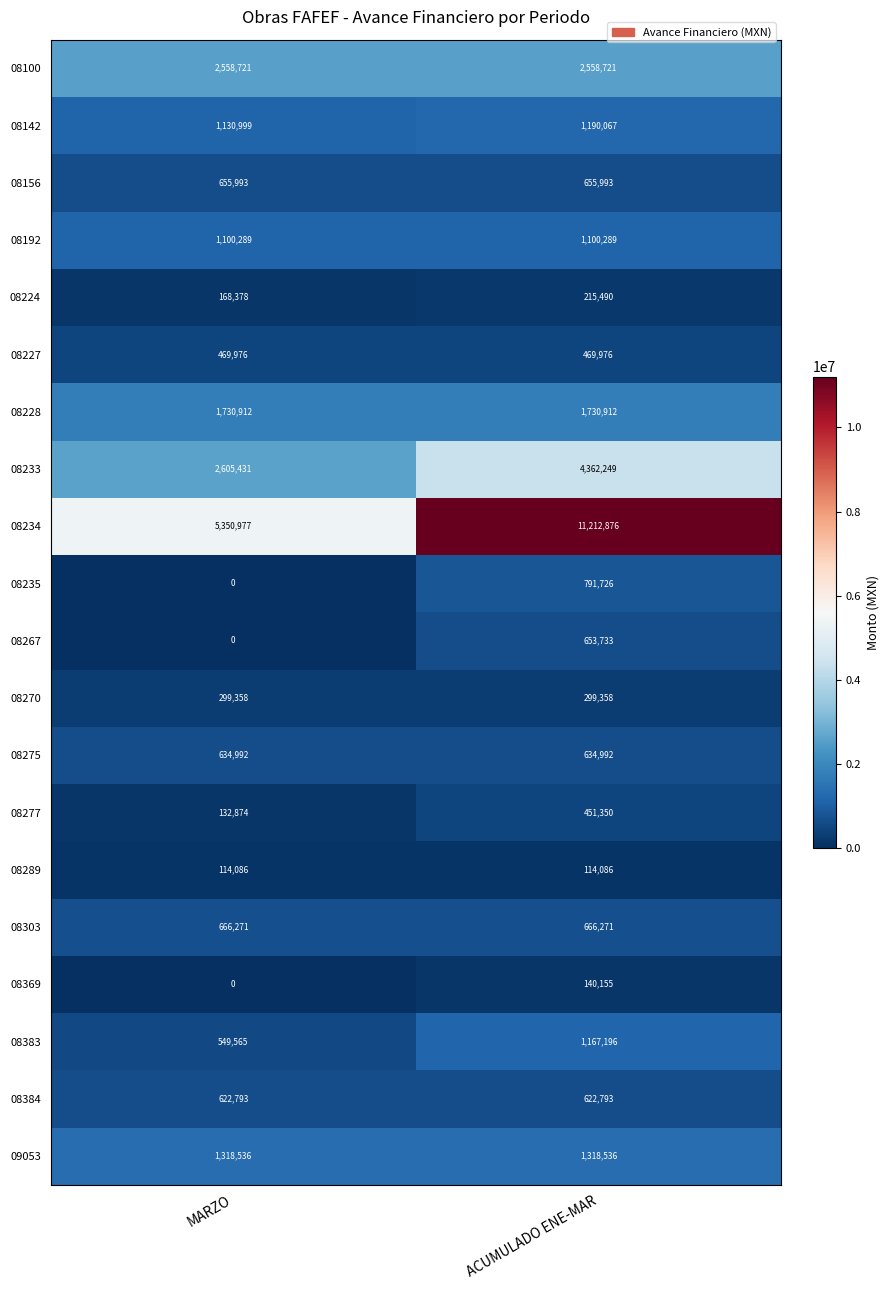

Where is 08267 nearest to the value 326866?

MARZO